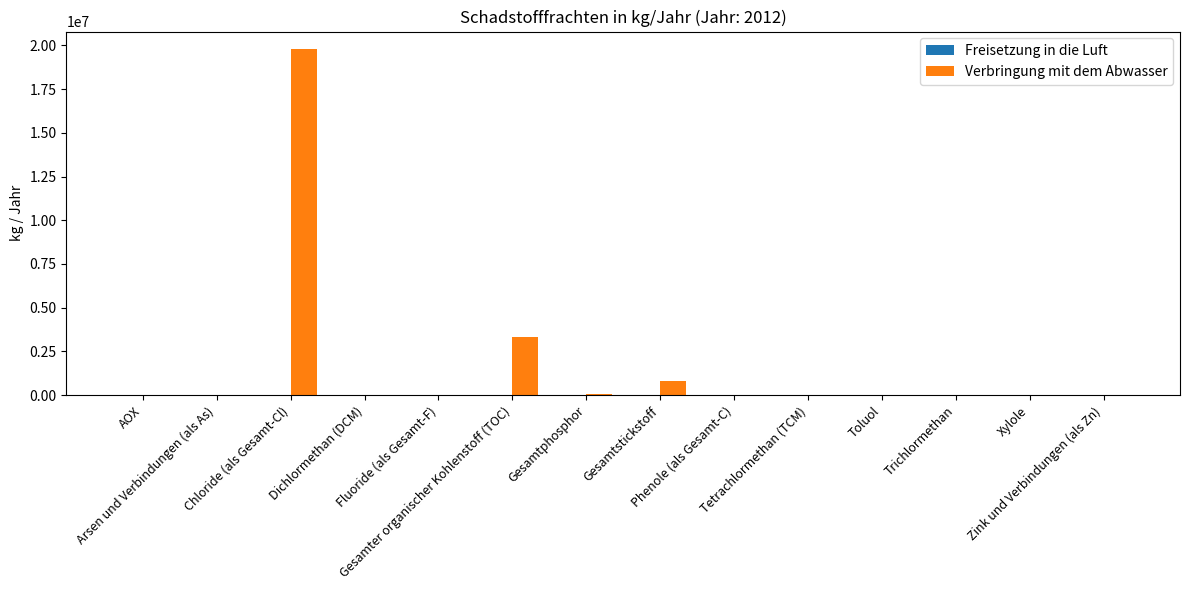

What is the greatest value displayed?

19800000